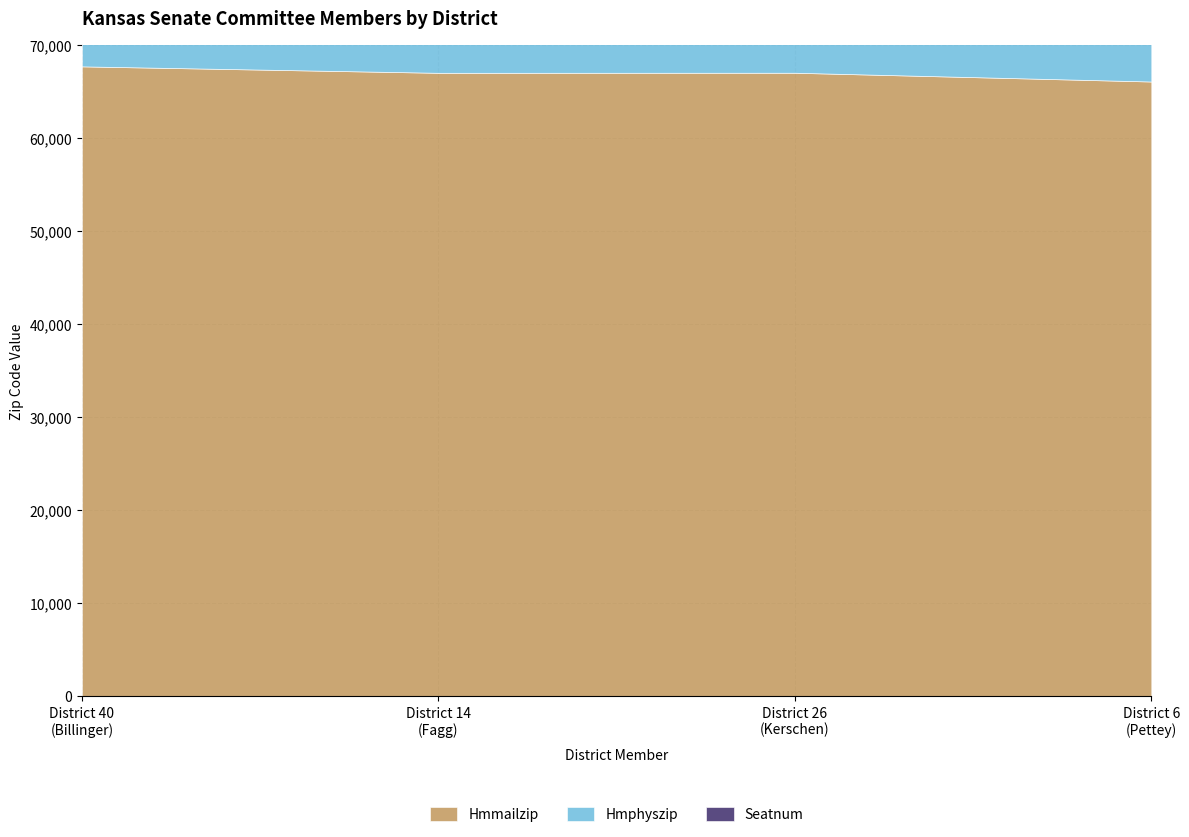

Does the chart have visible grid lines?

Yes